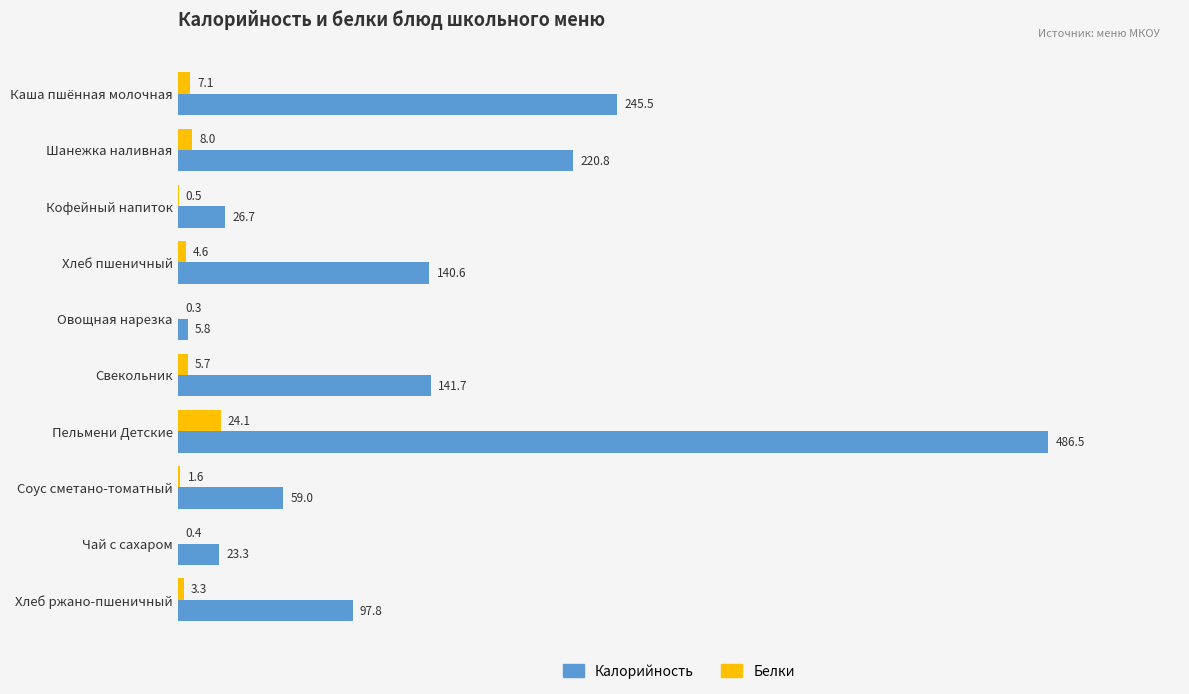

What is the maximum value for Белки?

24.1